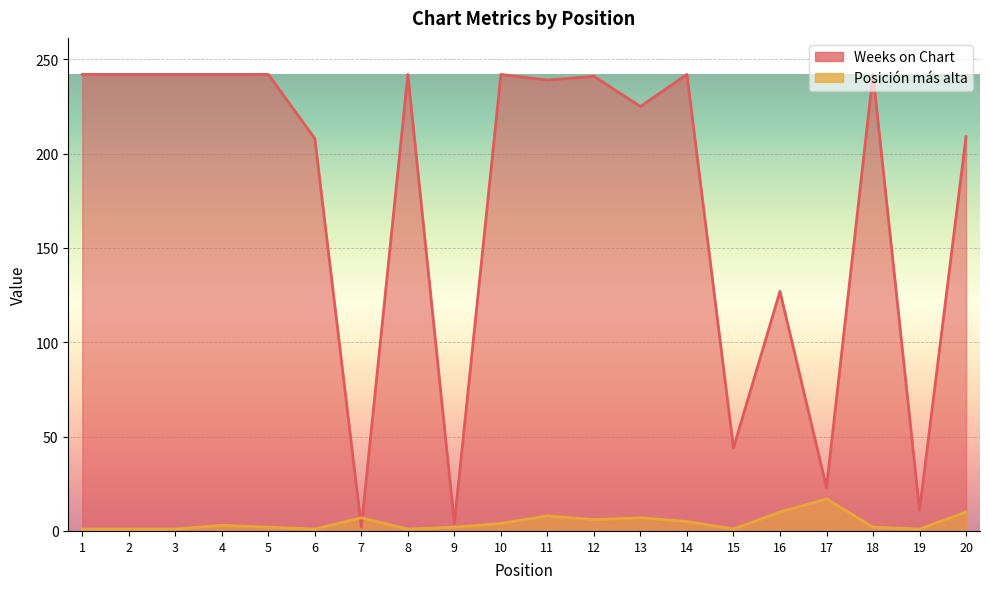

The value of Posición más alta at 7 is 5. True or false?

False